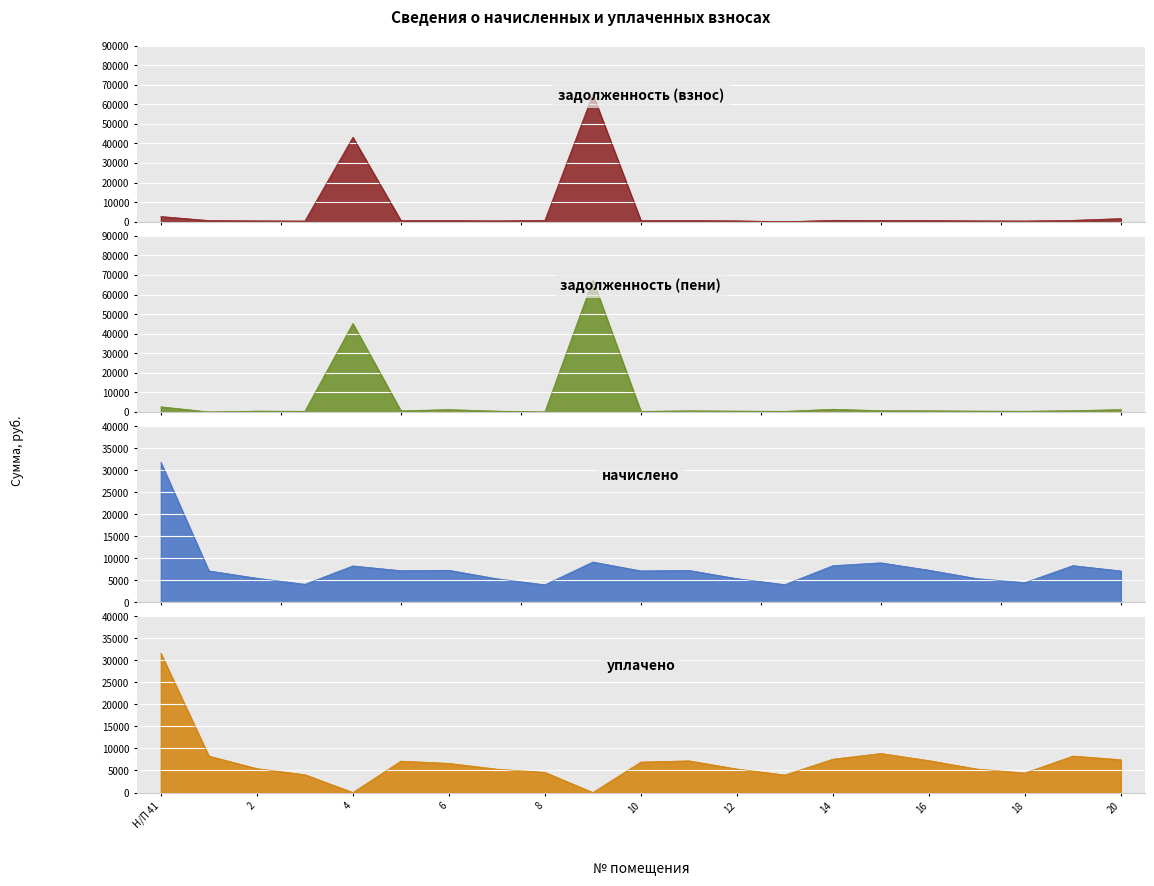

True or false: задолженность (пени) and начислено cross at least once.

True